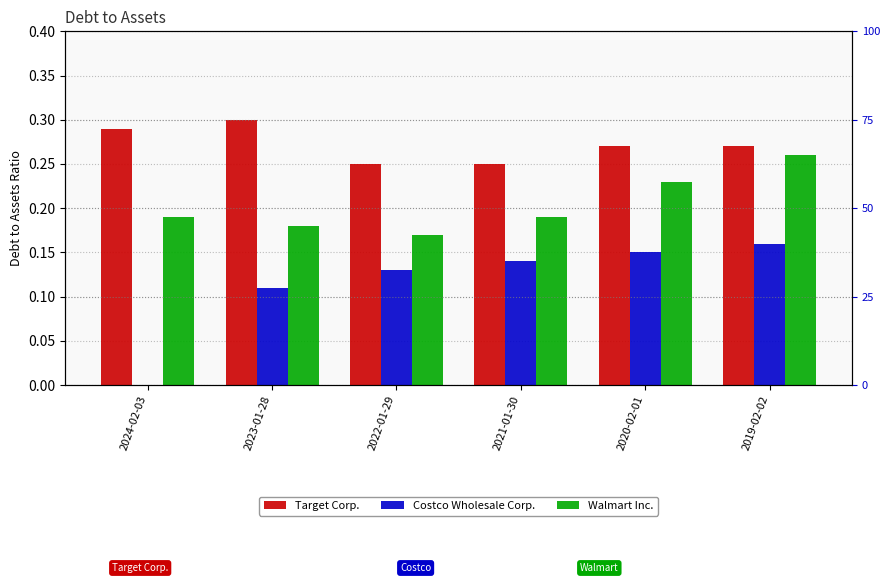

Which has a higher value, 2024-02-03 or 2020-02-01?

2024-02-03